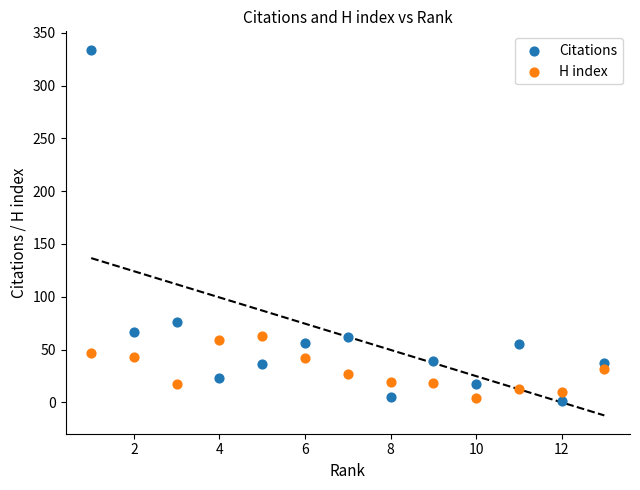

Across all series, what Y value is closest to 167?

76